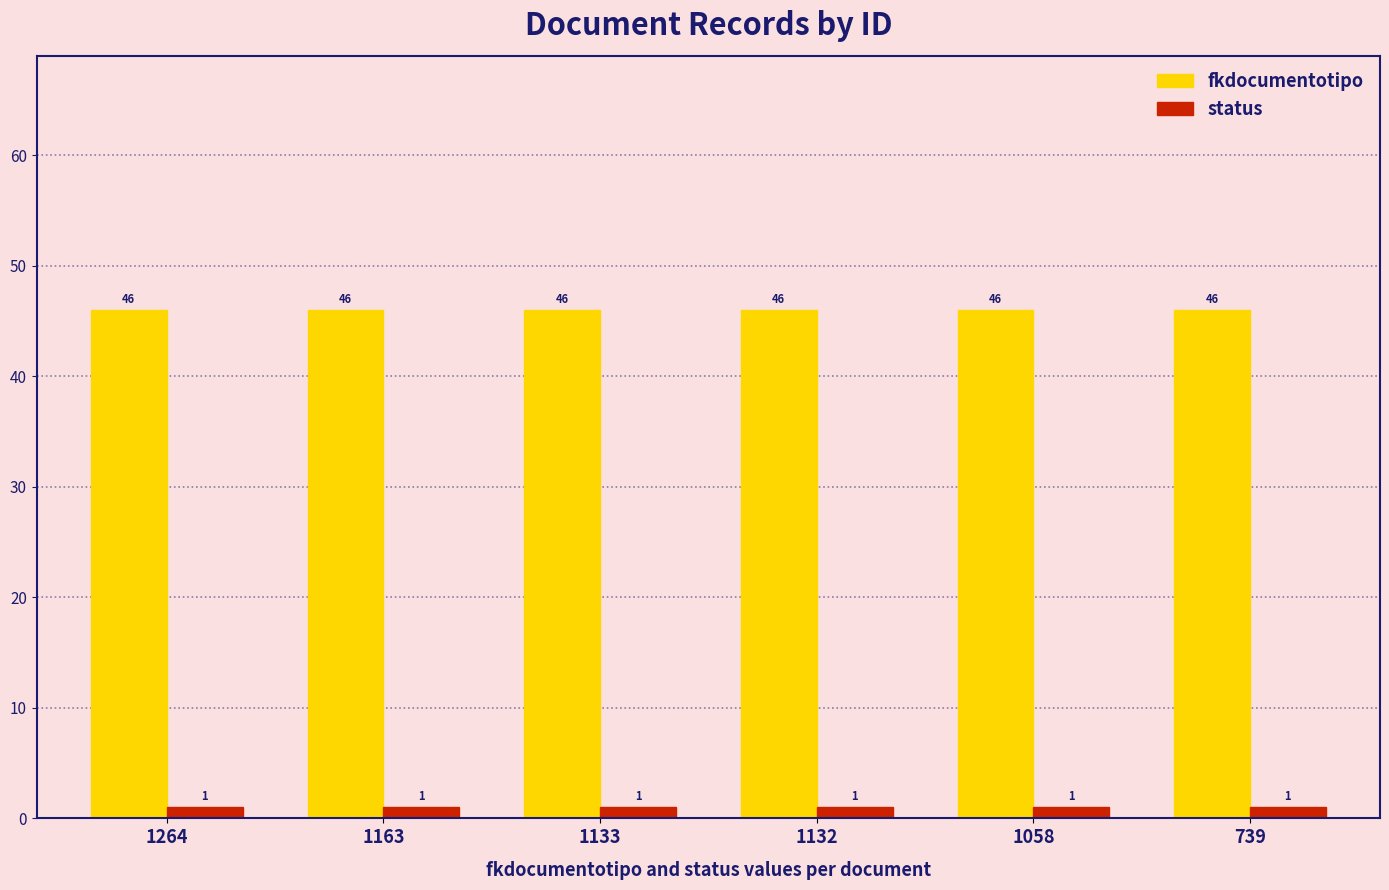

What value does the status series have at 1133?

1